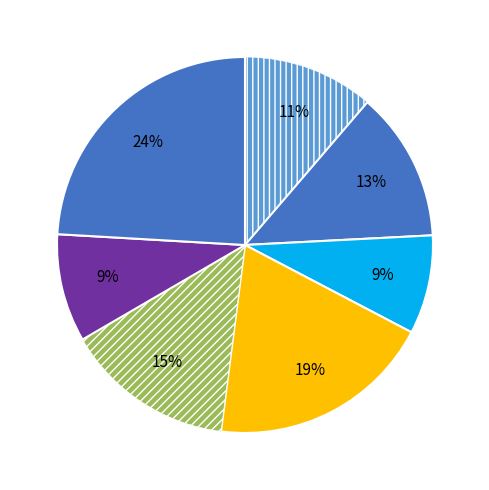

How many slices are in this pie chart?

7